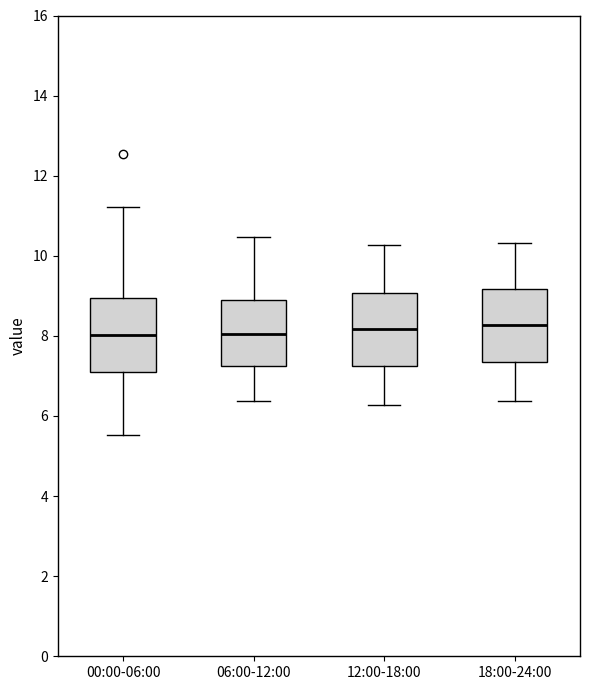

Reading left to right, transcribe this box plot: for each box, give where its median line is, the range the box spans, and where its two whiskers end, as read against the y-axis. The values are not printed on the chart, so give them approximately, as read against the axis.

00:00-06:00: median 8.0, box 7.2 to 9.0, whiskers 5.6 to 11.2
06:00-12:00: median 8.0, box 7.2 to 8.8, whiskers 6.4 to 10.4
12:00-18:00: median 8.2, box 7.2 to 9.0, whiskers 6.2 to 10.2
18:00-24:00: median 8.2, box 7.4 to 9.2, whiskers 6.4 to 10.4